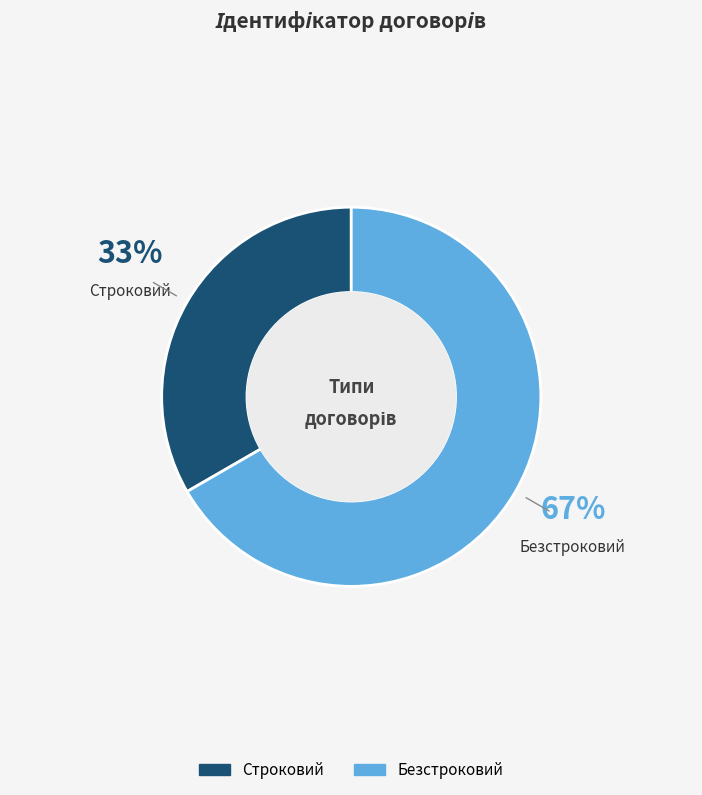

The Безстроковий slice represents 58% of the pie. True or false?

False